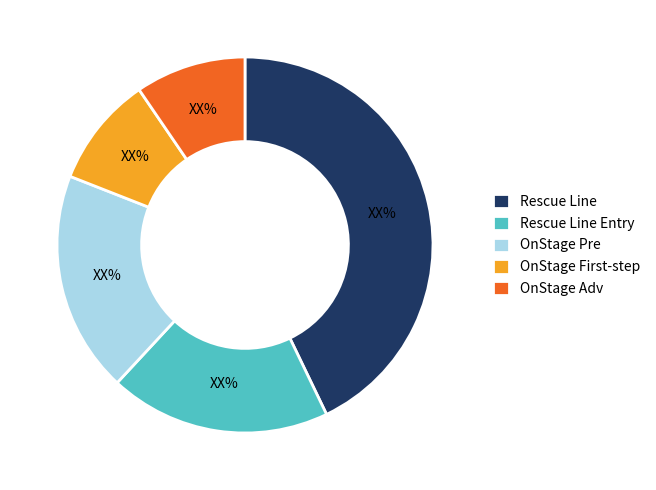

Combined, do OnStage Adv and Rescue Line Entry account for over 50%?

No